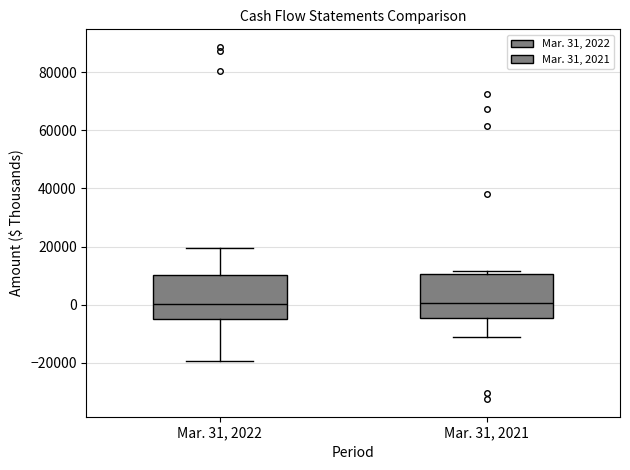

Reading left to right, read every box against the y-axis: the position of its median line, the range the box covers, and the ends of its whiskers. The values are not printed on the chart, so give them approximately, as read against the axis.

Mar. 31, 2022: median 0, box -6000 to 10000, whiskers -20000 to 20000
Mar. 31, 2021: median 0, box -4000 to 10000, whiskers -12000 to 12000